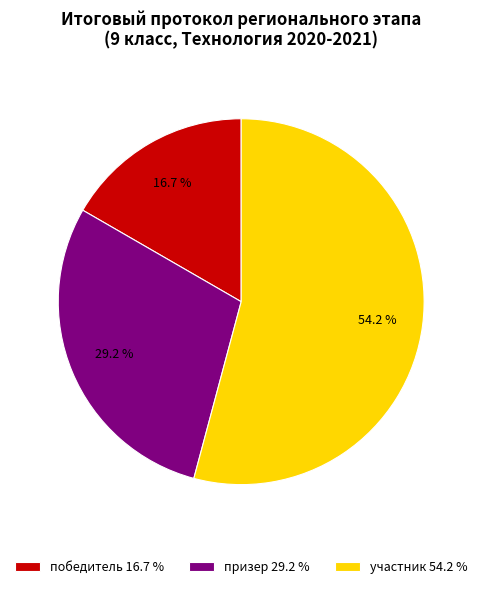

To the nearest percent, what is the average slice percentage?

33%